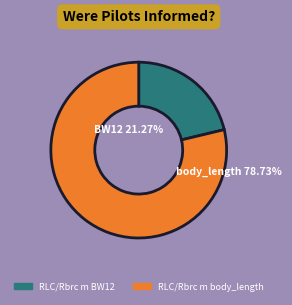

To the nearest percent, what is the average slice percentage?

50%